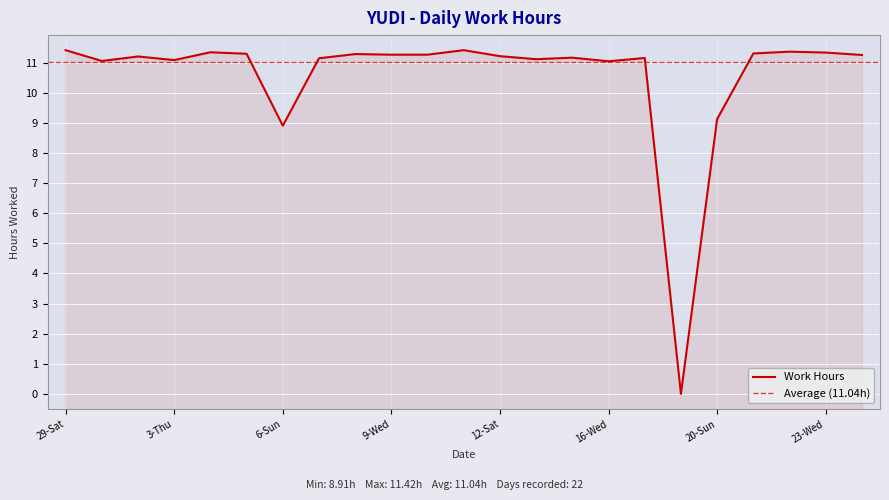

Count the number of categories in the chart.

23